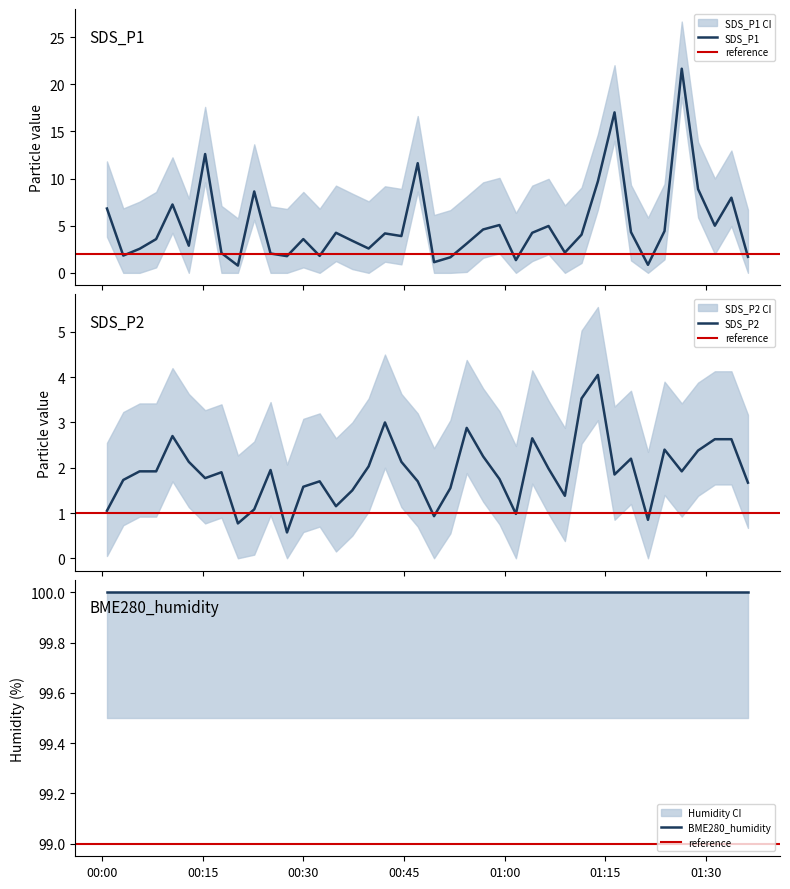

Which series has the largest total across all categories?

SDS_P1